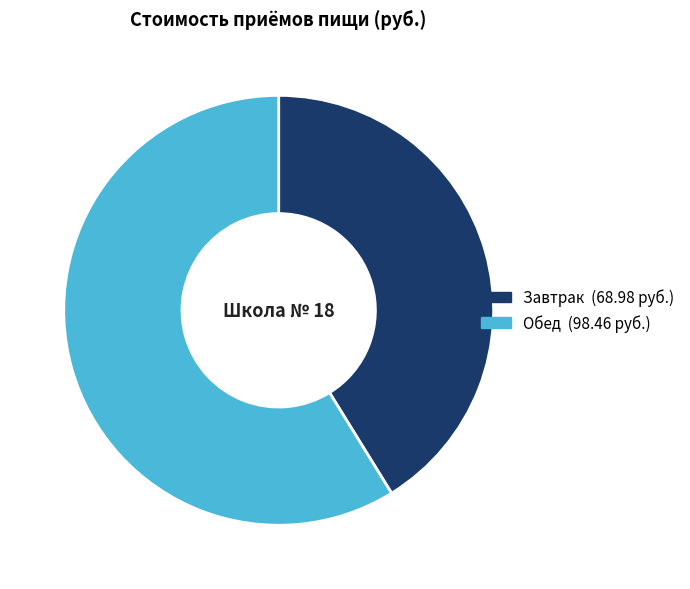

Is Завтрак the majority of the pie?

No